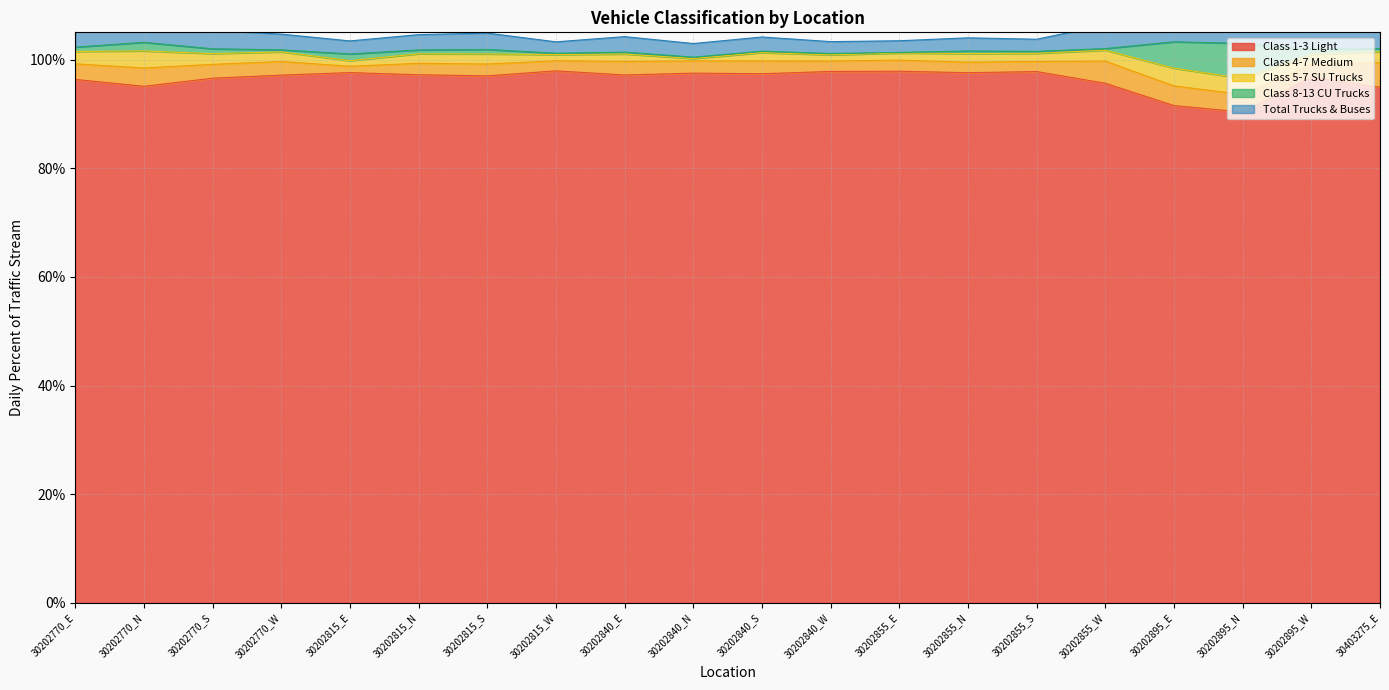

True or false: Class 5-7 SU Trucks has more than 1 points higher than both neighbors.

True